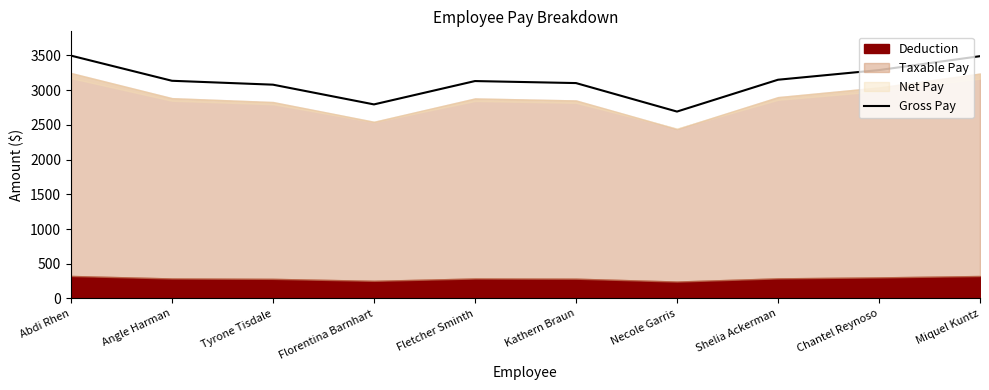

What position from the right is Tyrone Tisdale?

8